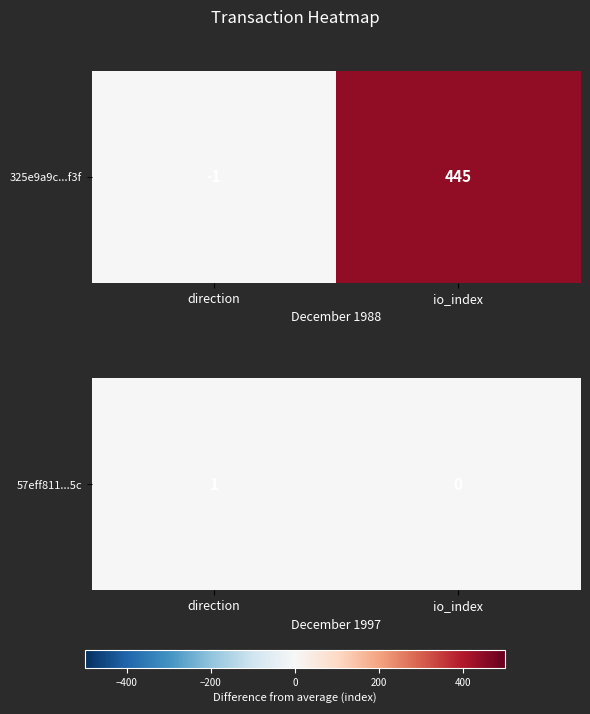

Rank the categories by value from lowest to highest.

io_index, direction